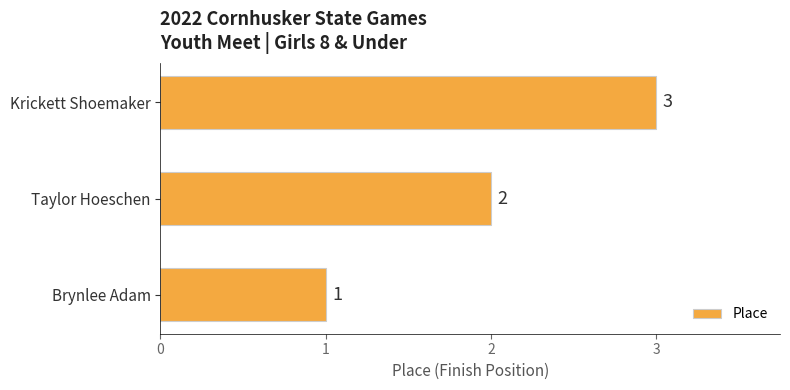

Is it true that the value at Krickett Shoemaker is 5?

False